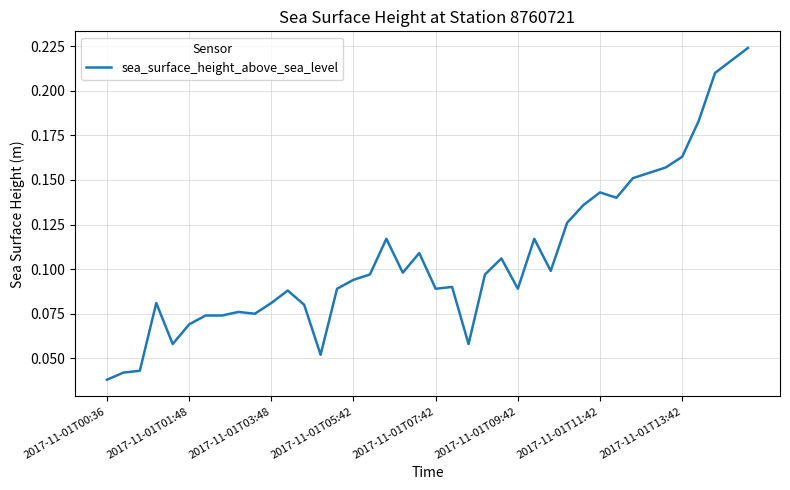

How many points are higher than both their immediate neighbors (excluding endpoints)?

9